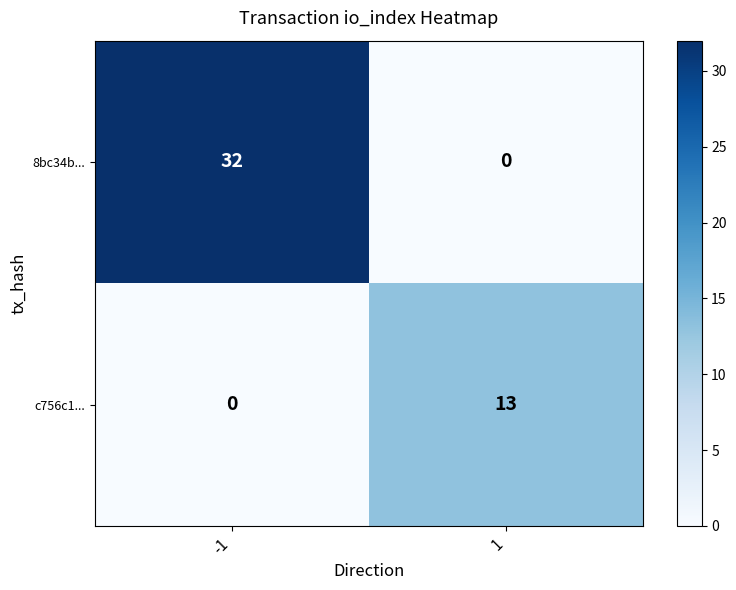

At which category is the sum across all series the highest?

-1